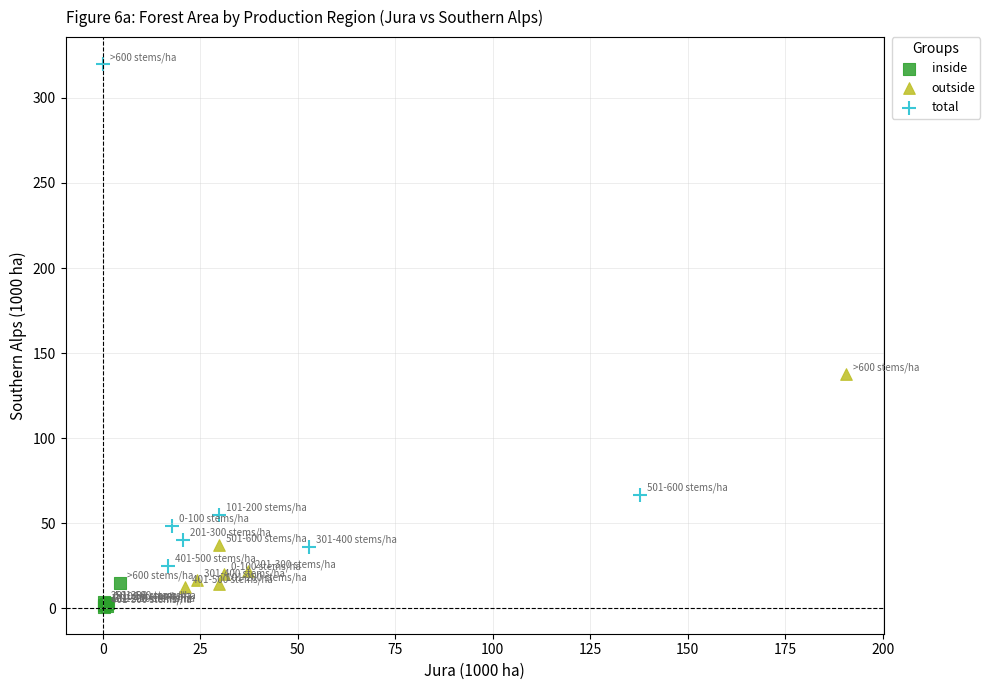

Which series reaches the maximum Y coordinate?

total